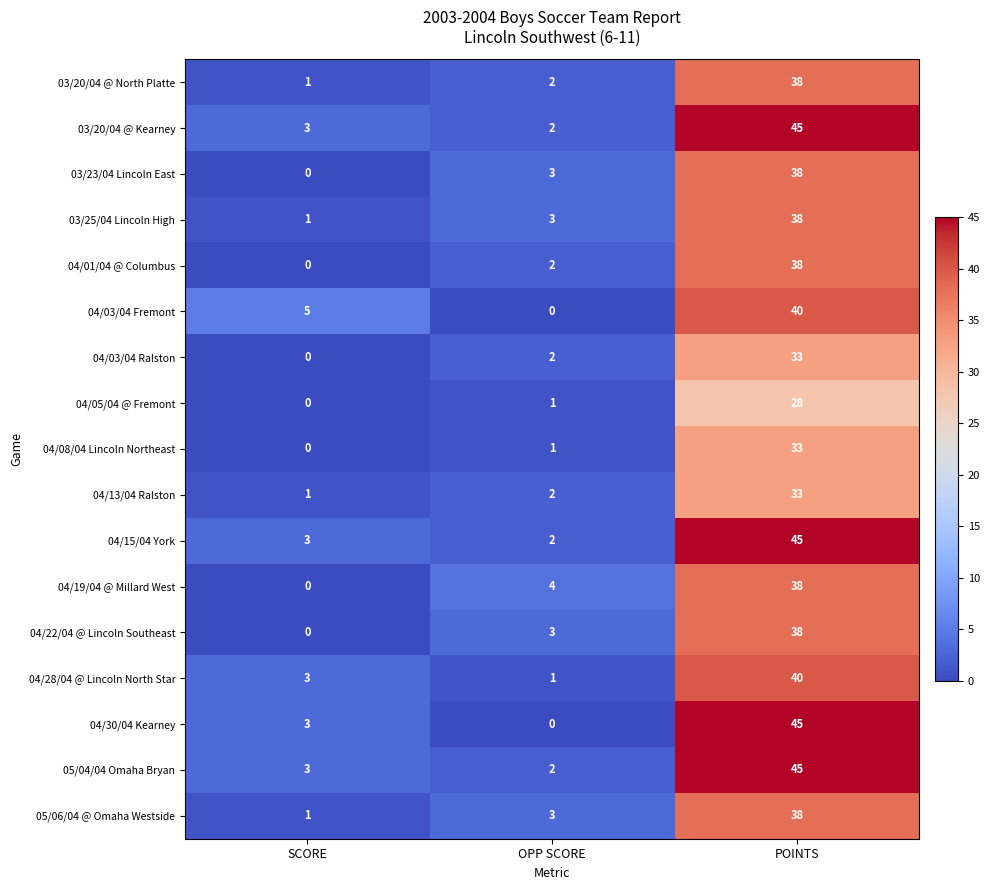

Between OPP SCORE and POINTS, which series saw the biggest shift?

04/30/04 Kearney